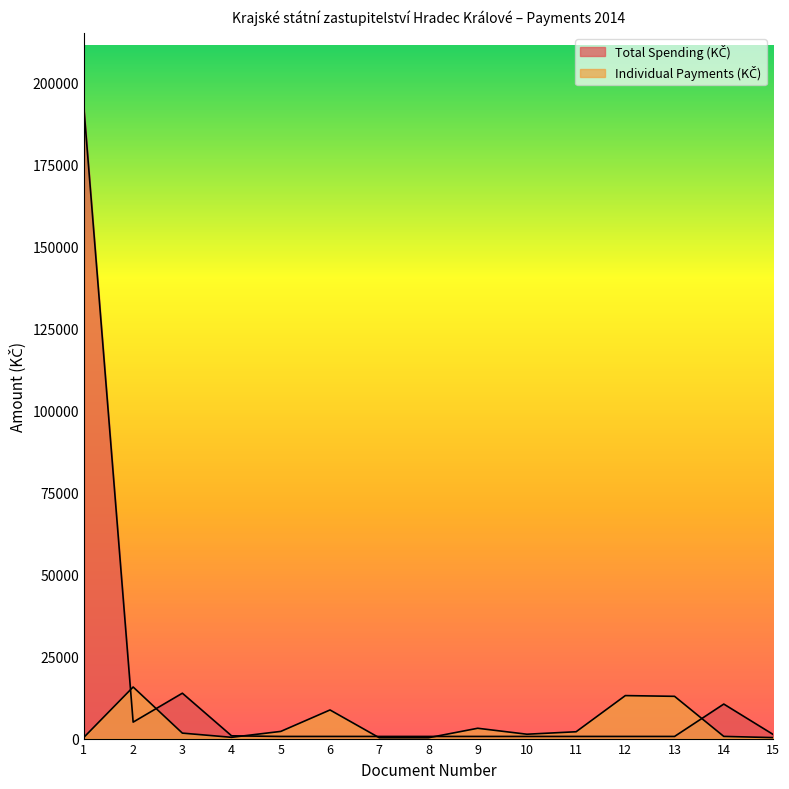

True or false: Individual Payments (KČ) has a value of 496.0 at 10.

False